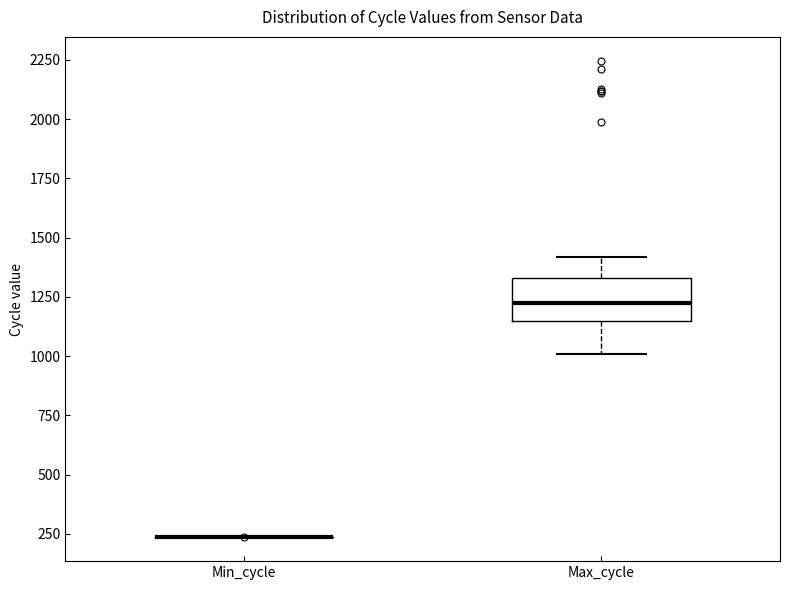

Reading left to right, read every box against the y-axis: the position of its median line, the range the box covers, and the ends of its whiskers. The values are not printed on the chart, so give them approximately, as read against the axis.

Min_cycle: box collapsed to a line at 250, whiskers 250 to 250
Max_cycle: median 1200, box 1150 to 1350, whiskers 1000 to 1400